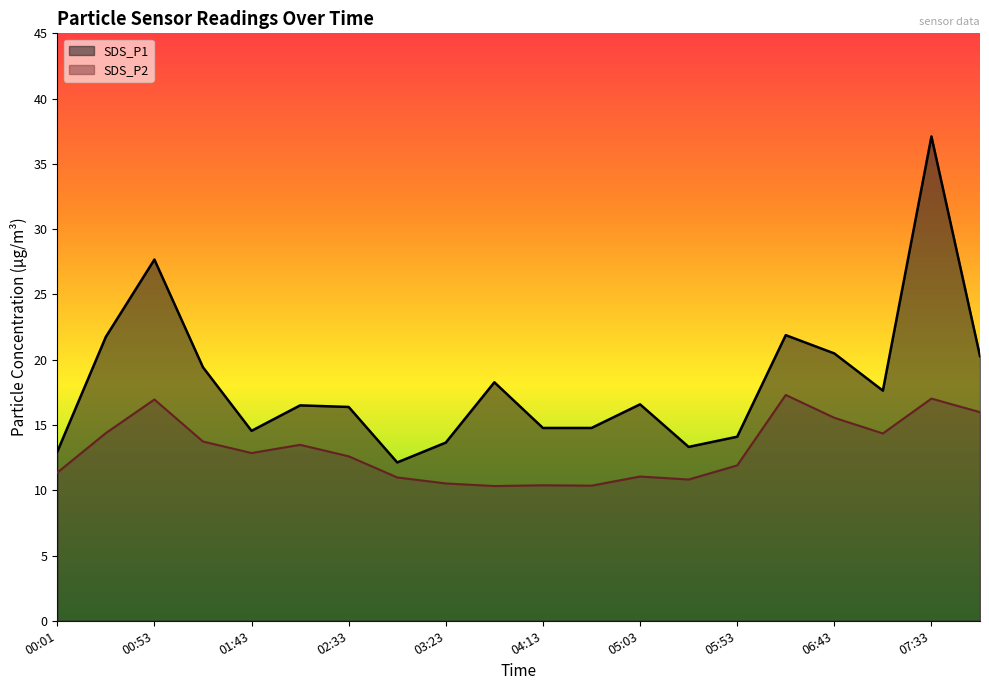

Is it true that SDS_P1 equals 32.6 at 07:58?

False